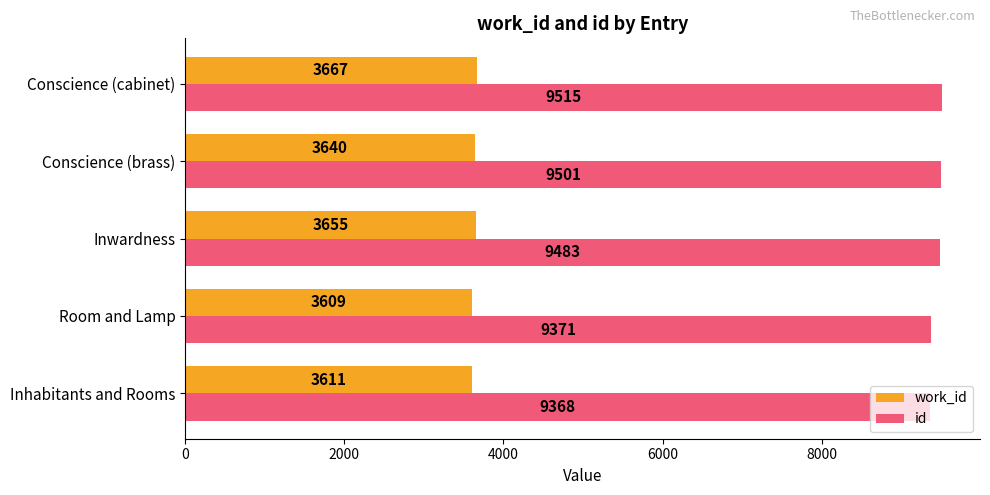

What is the difference between the second highest and minimum values in the id series?

133